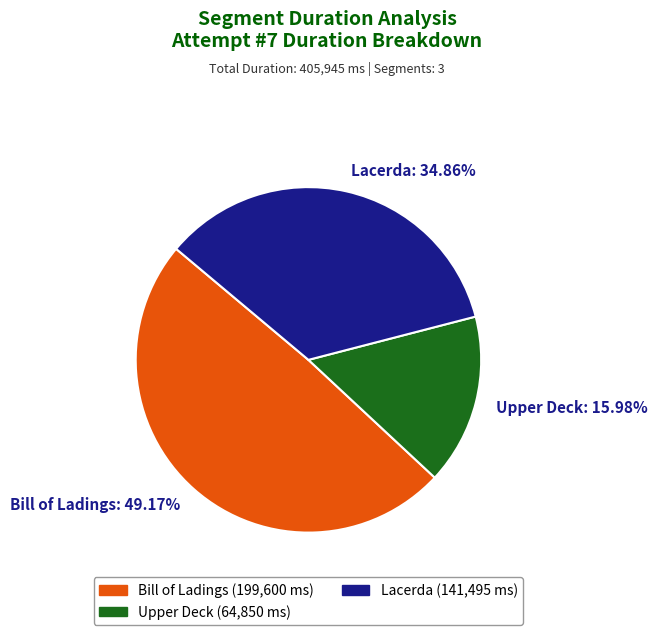

How many slices are in this pie chart?

3